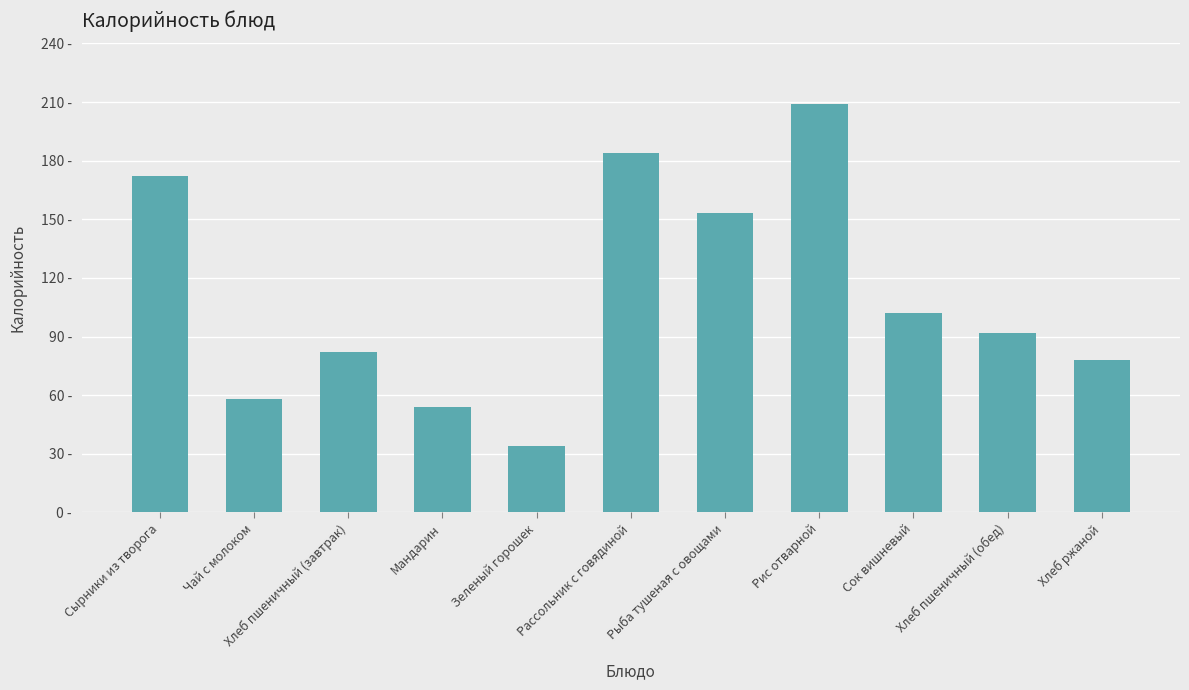

The chart shows a value of 56 at Зеленый горошек. True or false?

False